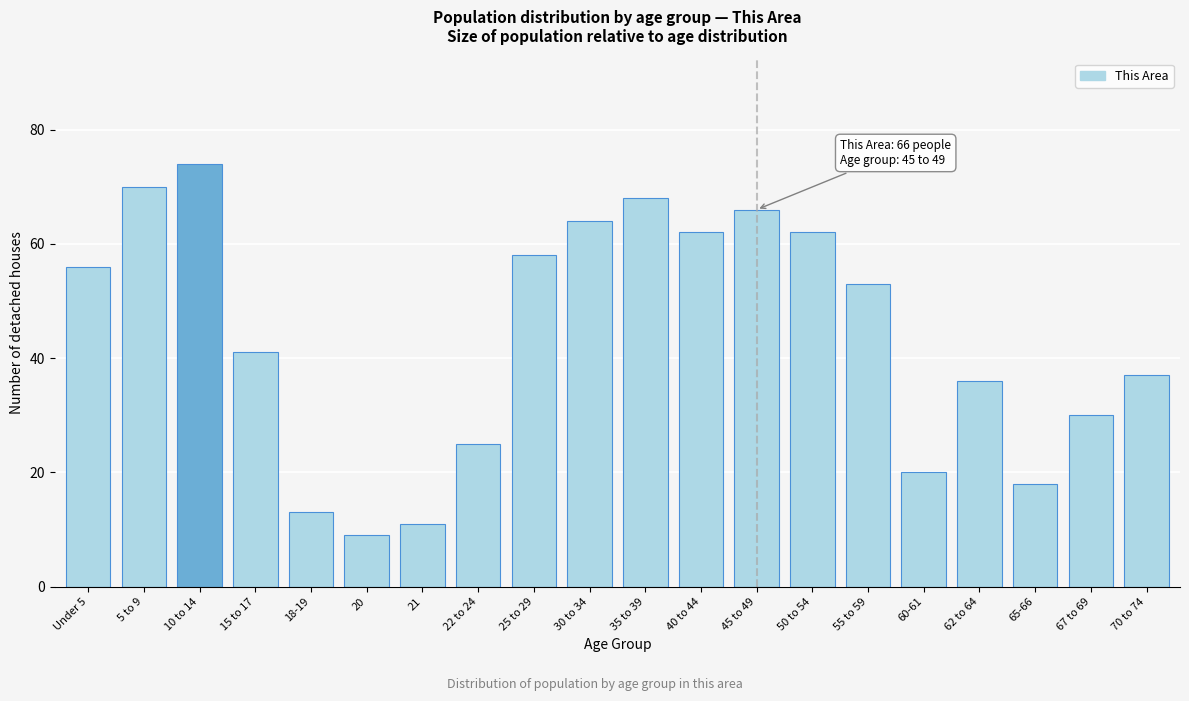

Reading left to right, what are all the values shown in this chart?

Under 5=56	5 to 9=70	10 to 14=74	15 to 17=41	18-19=13	20=9	21=11	22 to 24=25	25 to 29=58	30 to 34=64	35 to 39=68	40 to 44=62	45 to 49=66	50 to 54=62	55 to 59=53	60-61=20	62 to 64=36	65-66=18	67 to 69=30	70 to 74=37